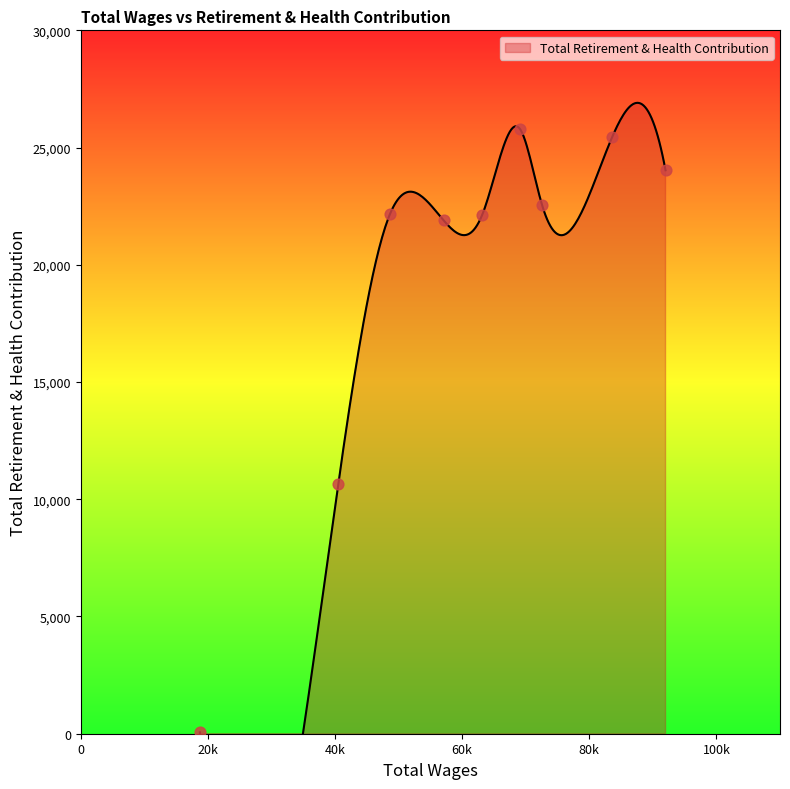

Which has a higher value, 63168.0 or 72591.0?

72591.0